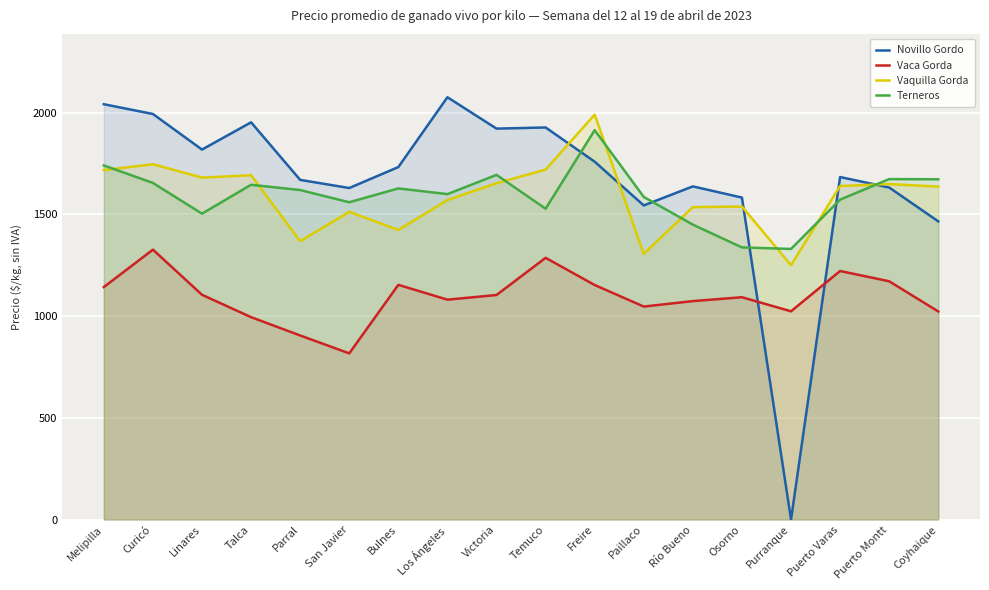

How many lines are shown in the chart?

4